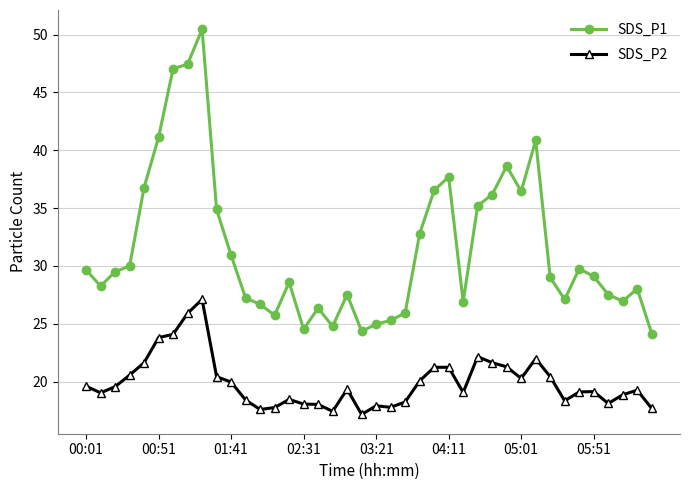

How many categories are shown in the chart?

40